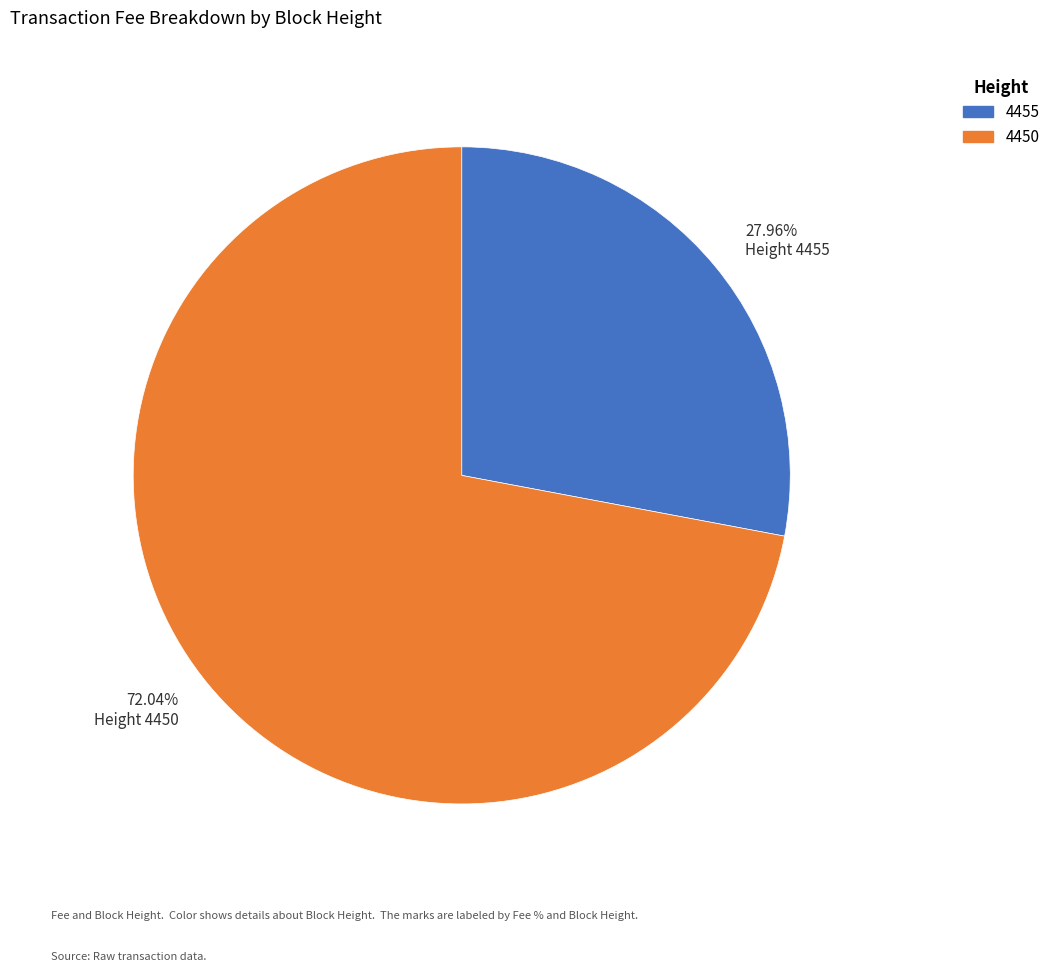

How many segments does this pie chart have?

2